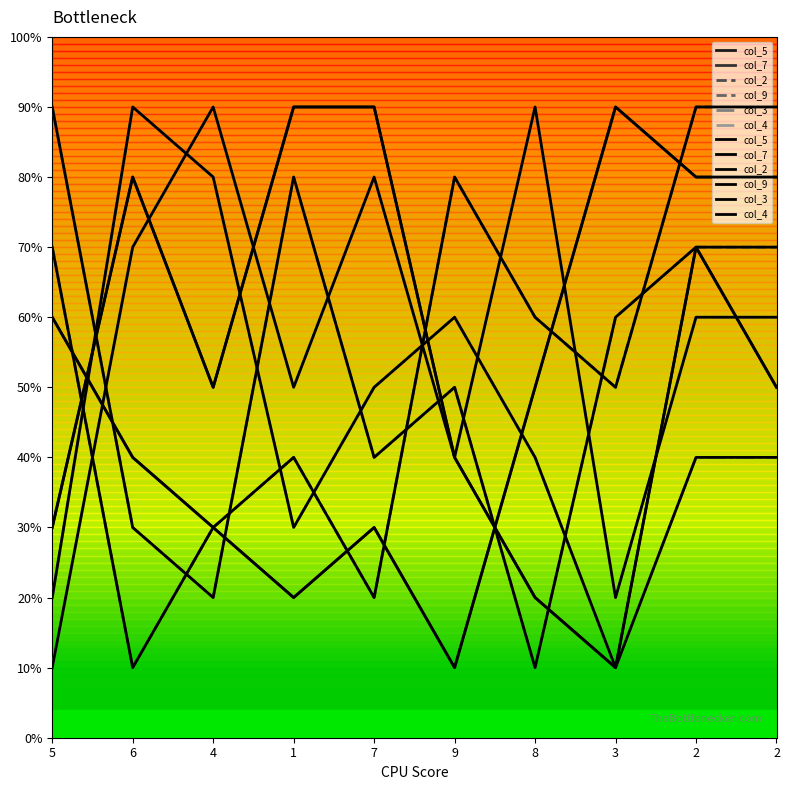

What is the sum of the col_3 values at 8 and 7?

9